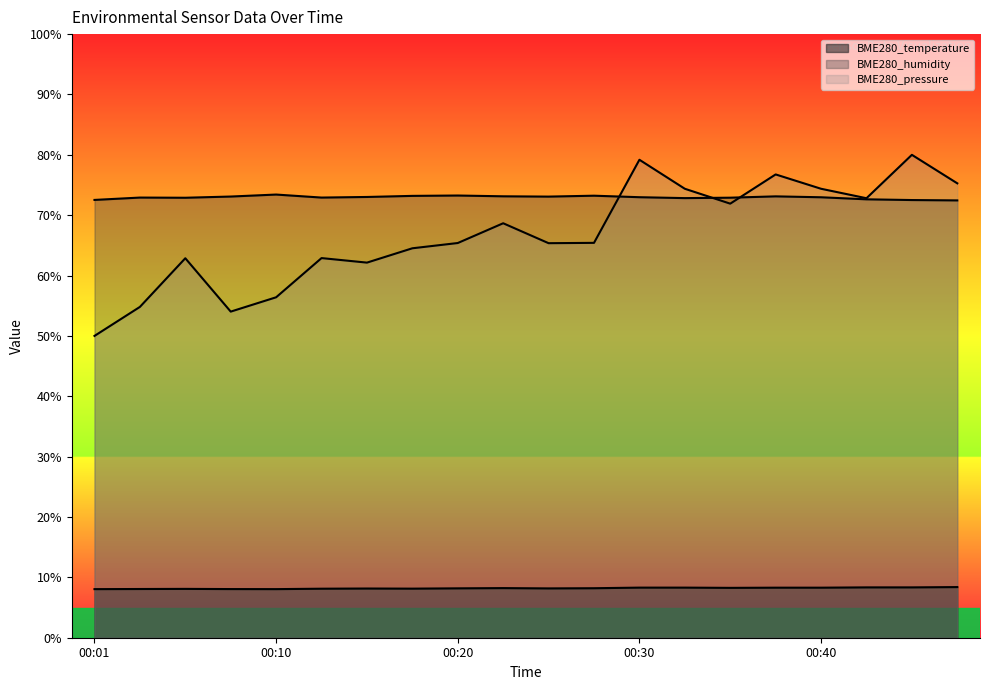

Does the chart display data point markers on the line(s)?

No